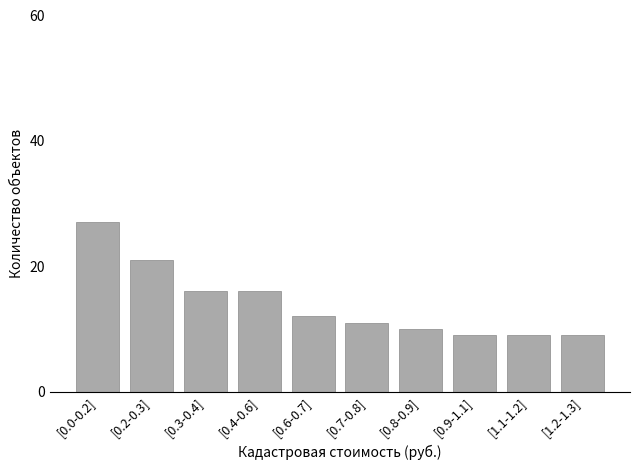

Reading left to right, transcribe all the data shown in this chart.

[0.0-0.2]=27	[0.2-0.3]=21	[0.3-0.4]=16	[0.4-0.6]=16	[0.6-0.7]=12	[0.7-0.8]=11	[0.8-0.9]=10	[0.9-1.1]=9	[1.1-1.2]=9	[1.2-1.3]=9